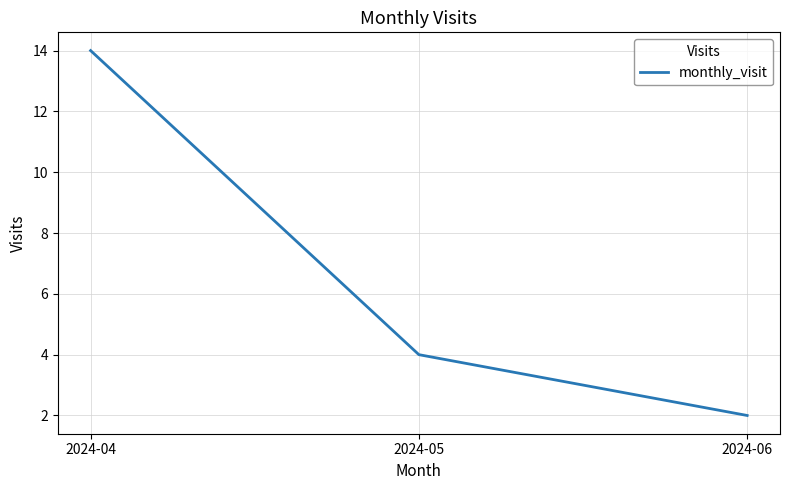

Approximately how many times larger is the value at 2024-05 compared to 2024-04?

0.3